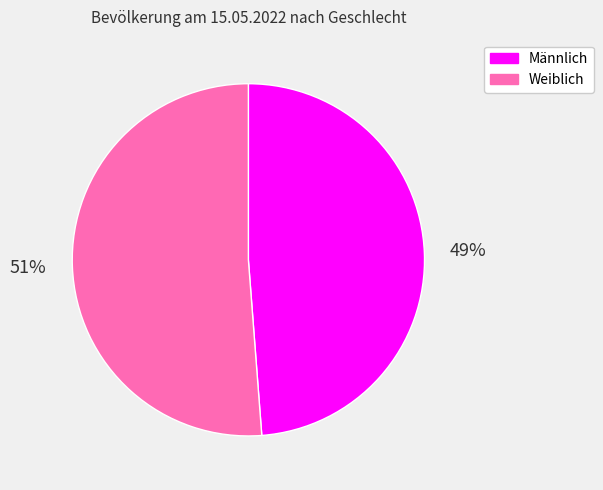

Combined, do Weiblich and Männlich account for over 50%?

Yes